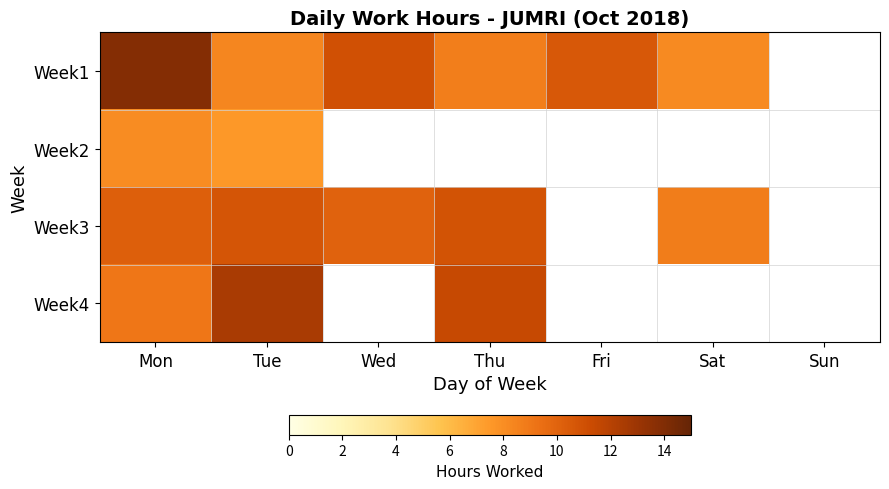

At which label does Week3 reach its minimum?

Sat